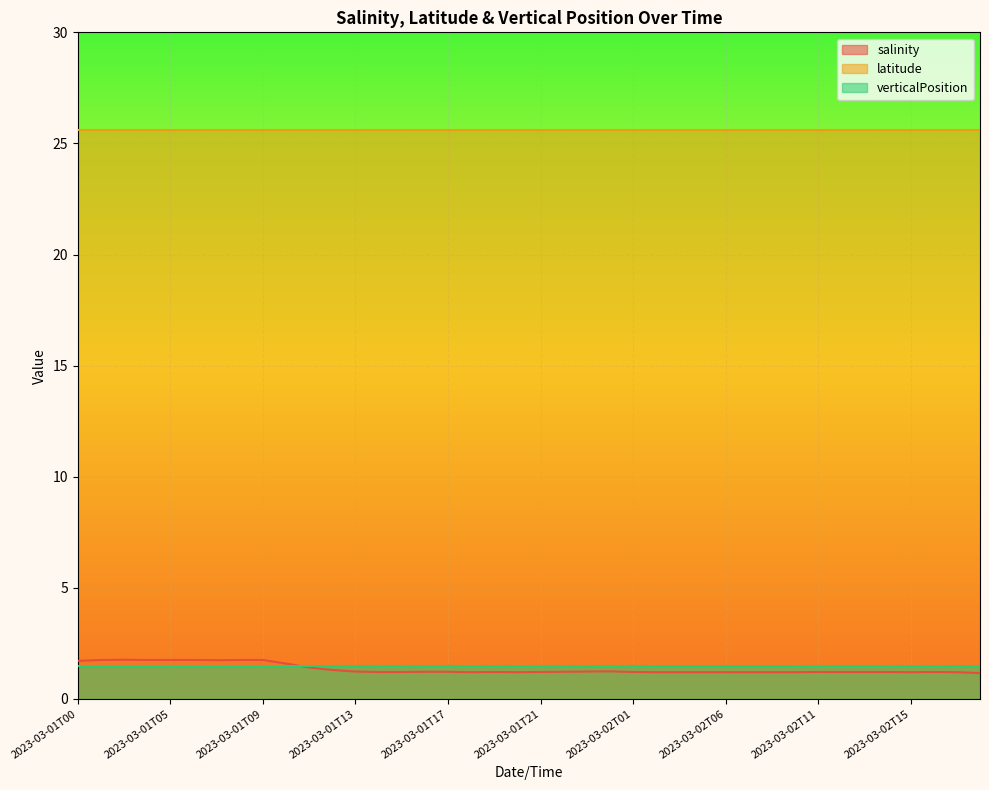

After their last crossing, which series has the higher values: salinity or verticalPosition?

verticalPosition